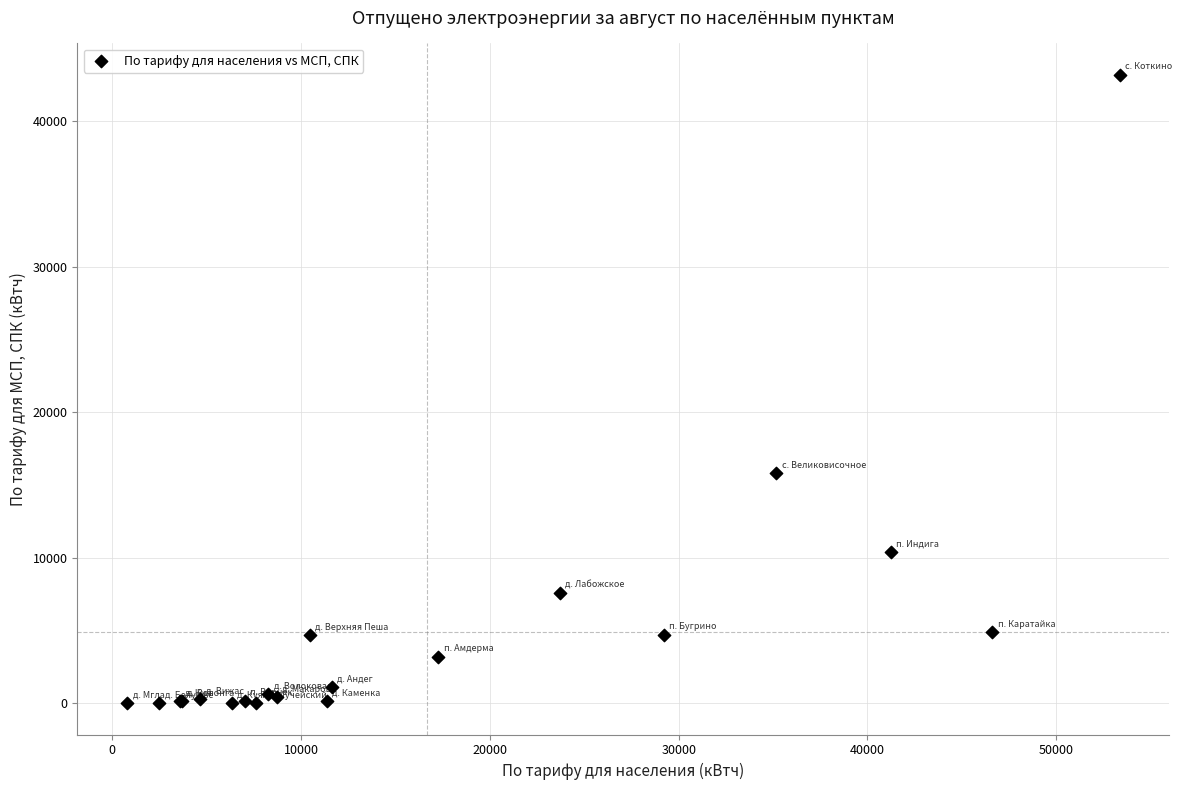

What Y value in the scatter plot is closest to 21588?

15789